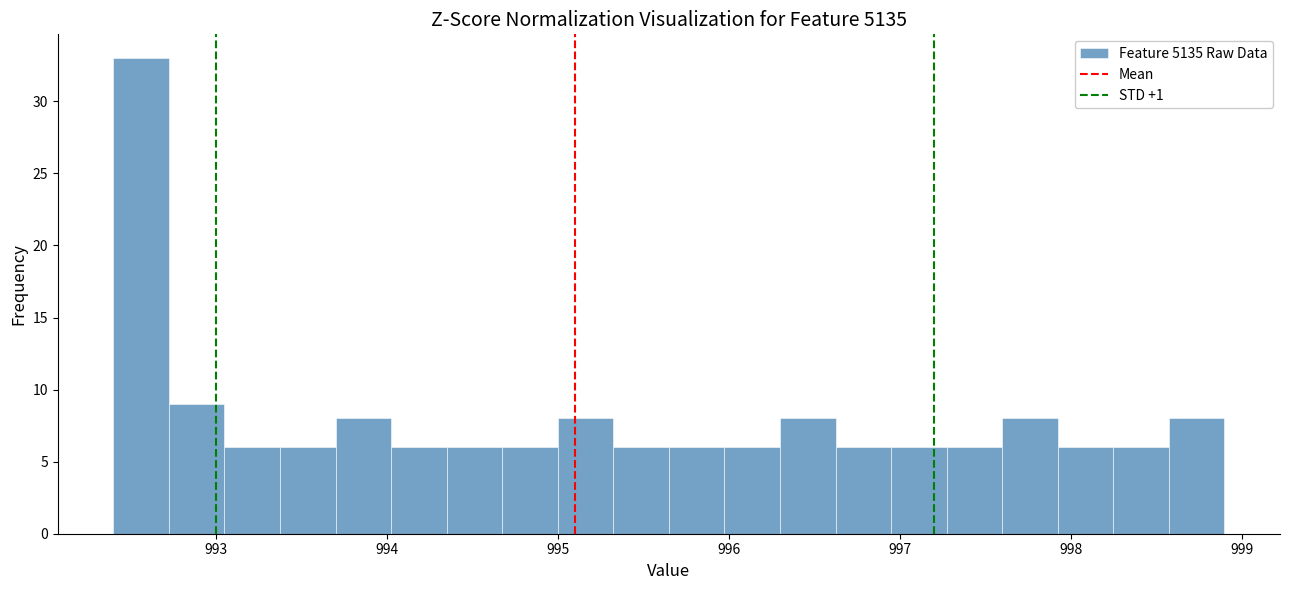

Read against the x-axis, roughly where is the centre of the tallest bar?

992.6